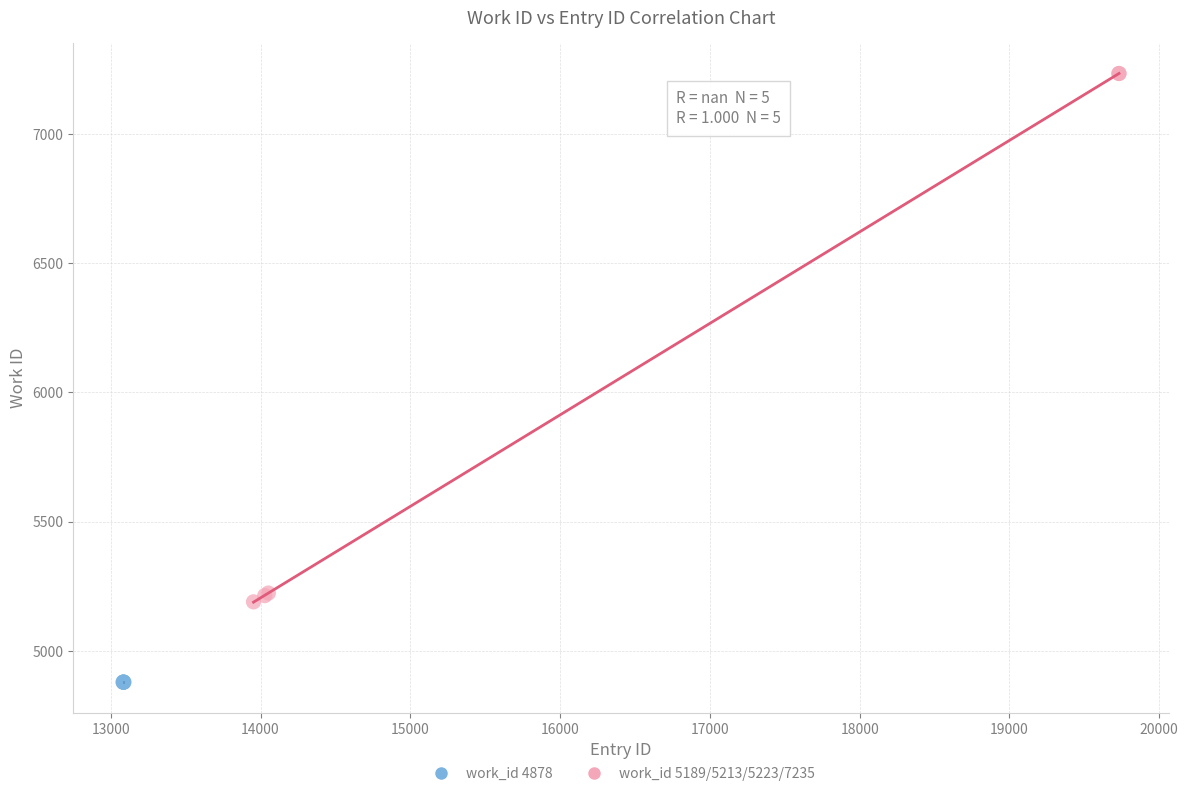

Which series reaches the maximum Y coordinate?

work_id 5189/5213/5223/7235